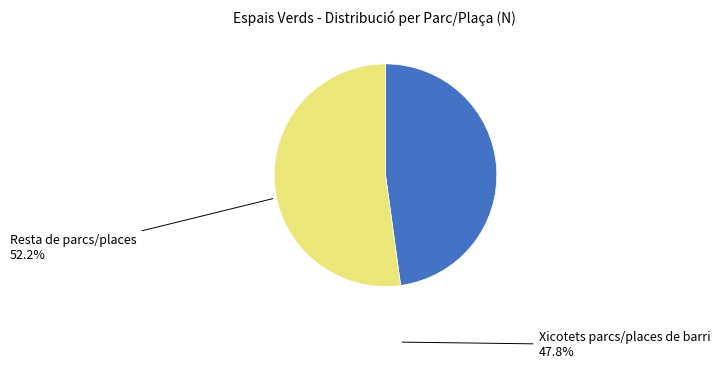

Is there a majority slice in this chart?

Yes